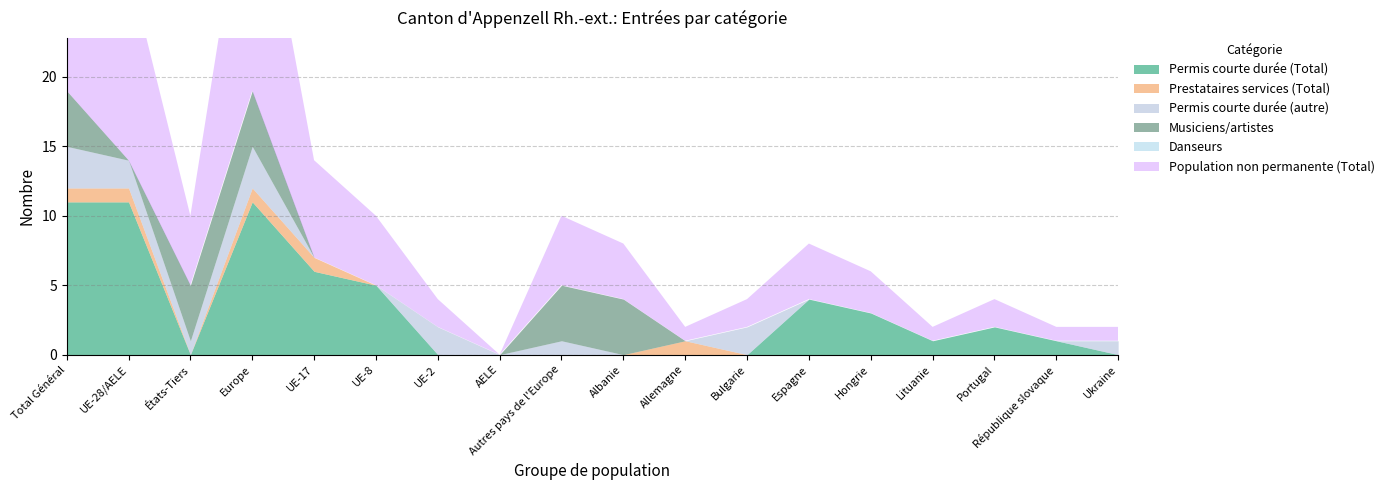

Rank the categories by Danseurs value from lowest to highest.

Total Général, UE-28/AELE, États-Tiers, Europe, UE-17, UE-8, UE-2, AELE, Autres pays de l'Europe, Albanie, Allemagne, Bulgarie, Espagne, Hongrie, Lituanie, Portugal, République slovaque, Ukraine